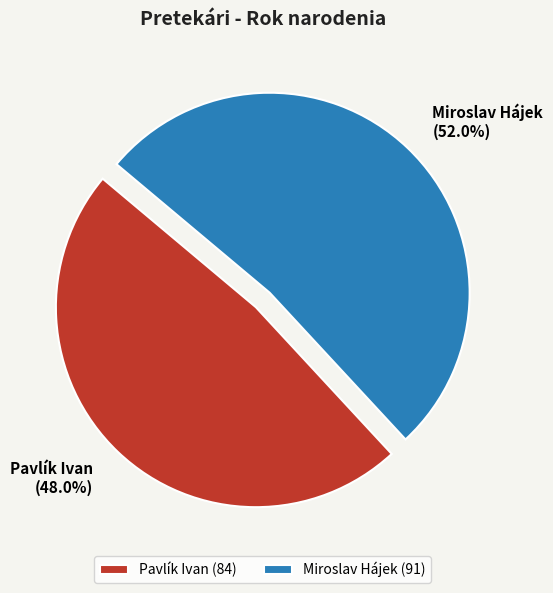

True or false: Miroslav Hájek accounts for 42% of the total.

False